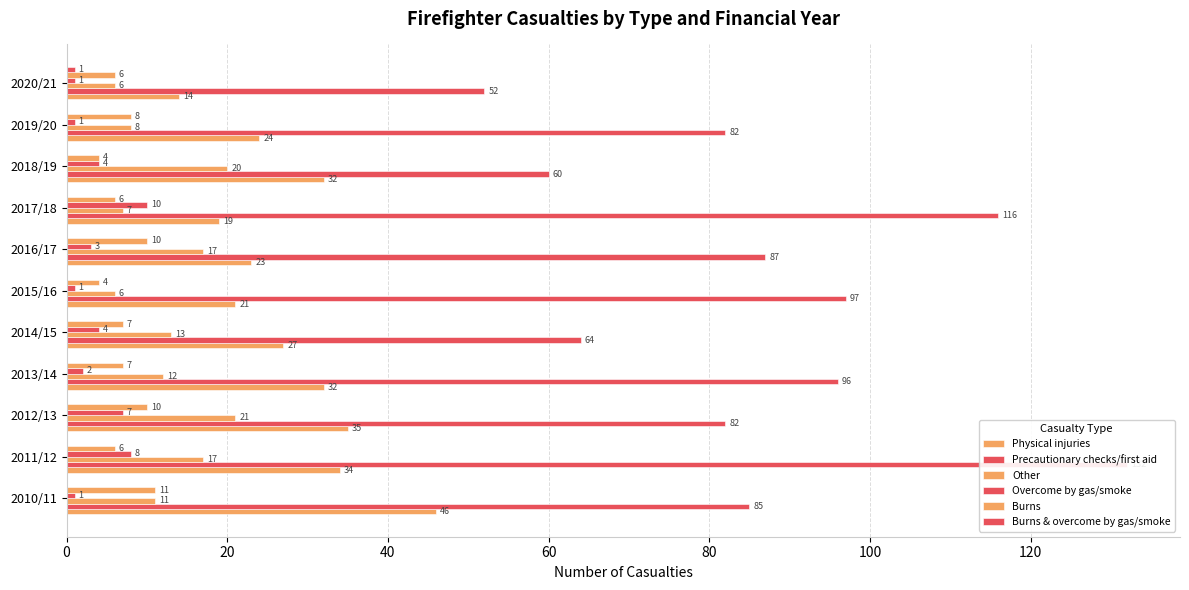

The Burns series shows 10 at 2012/13. True or false?

True